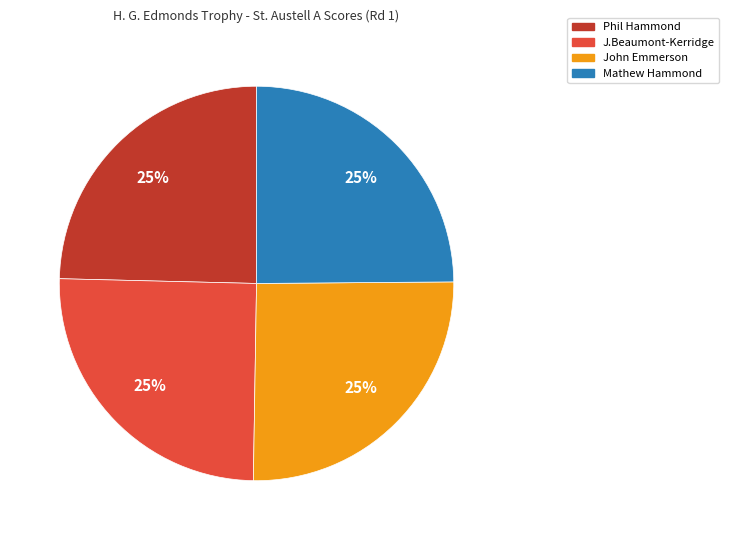

How many slices are in this pie chart?

4